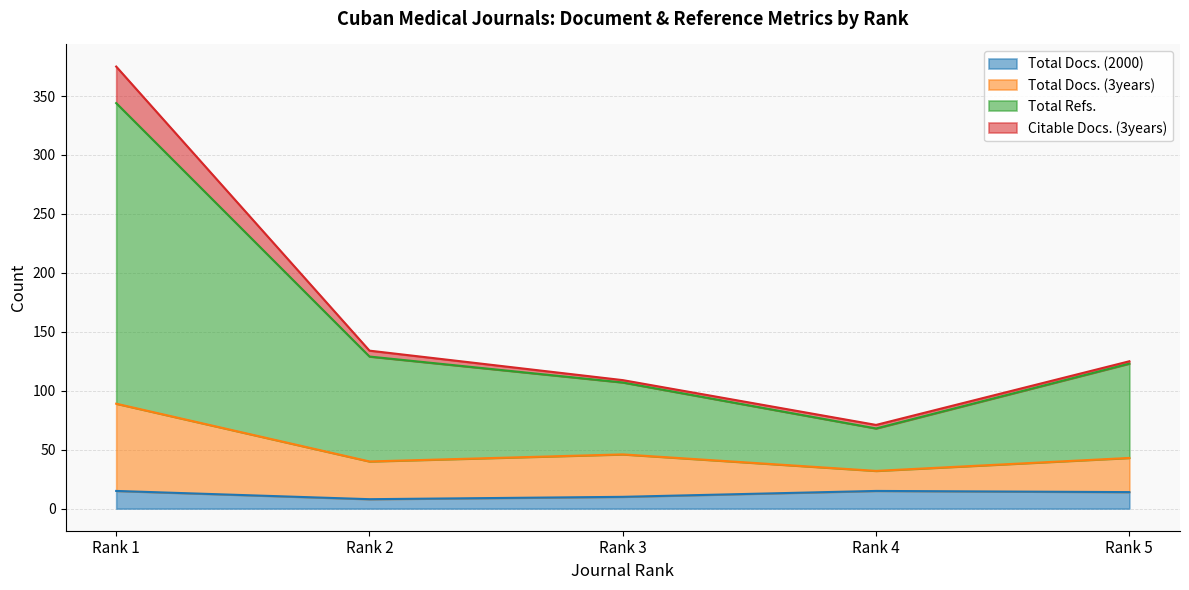

What is the maximum value for Total Docs. (2000)?

15